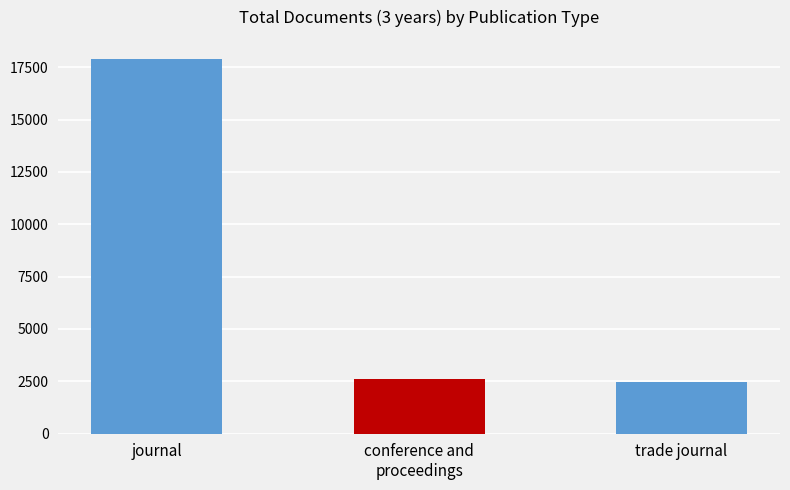

How many bars are there in total?

3